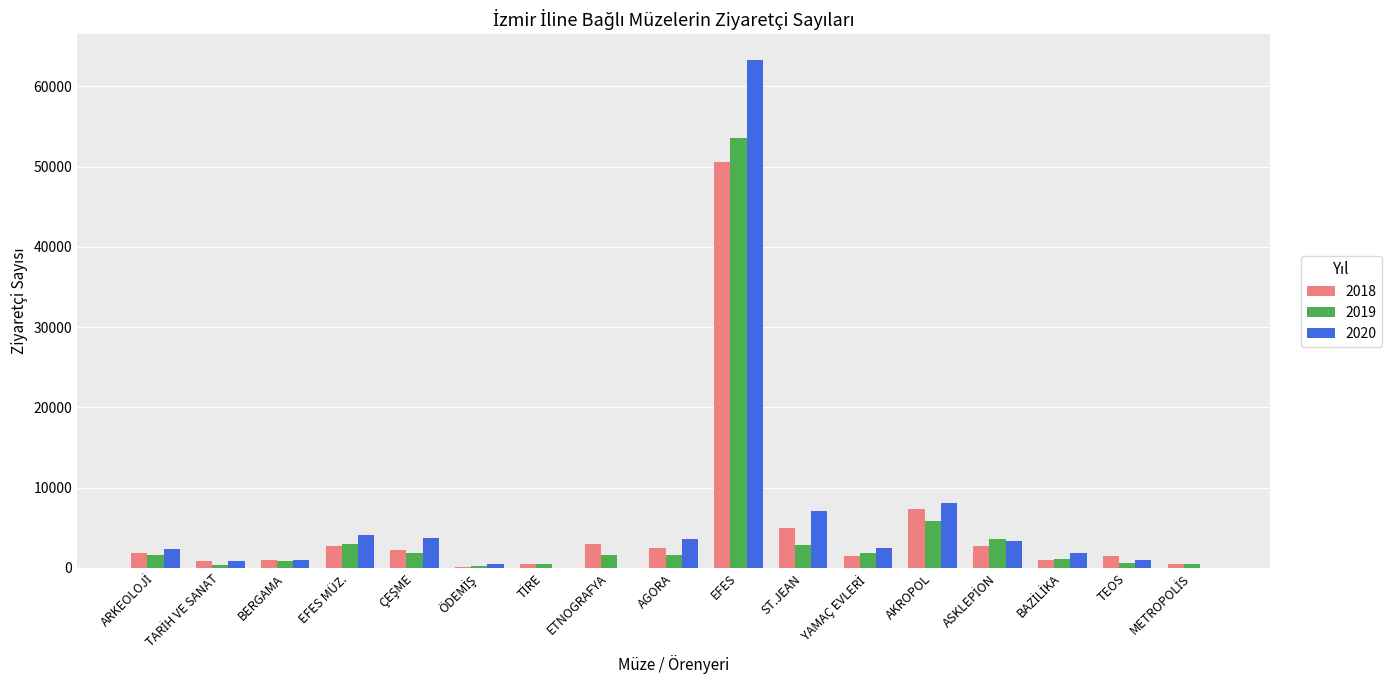

True or false: 2020 has a value of 11860 at AKROPOL.

False